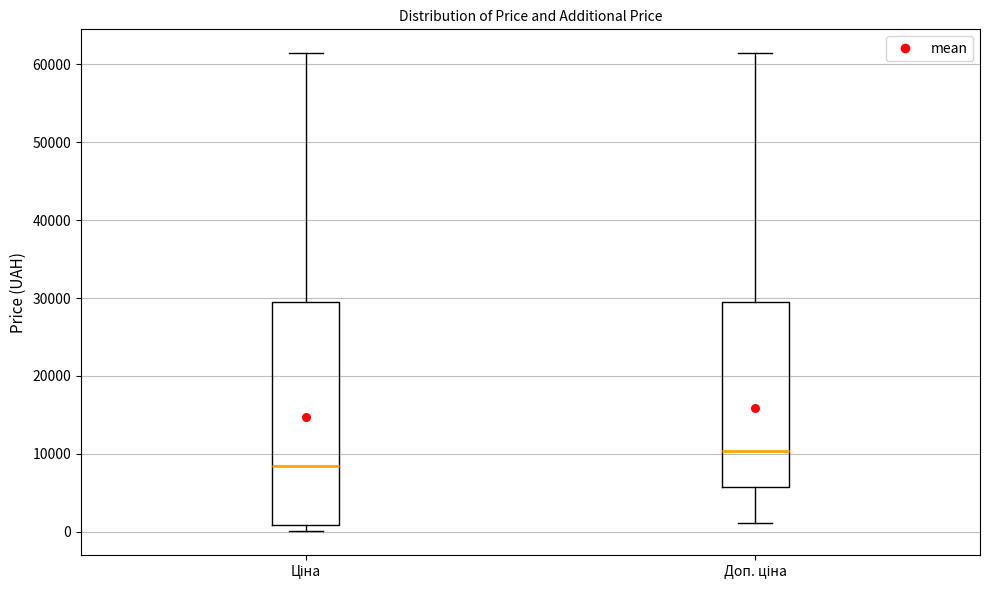

Where does the median line of the box for Ціна sit on the y-axis? The values are not printed on the chart, so give them approximately, as read against the axis.

8000